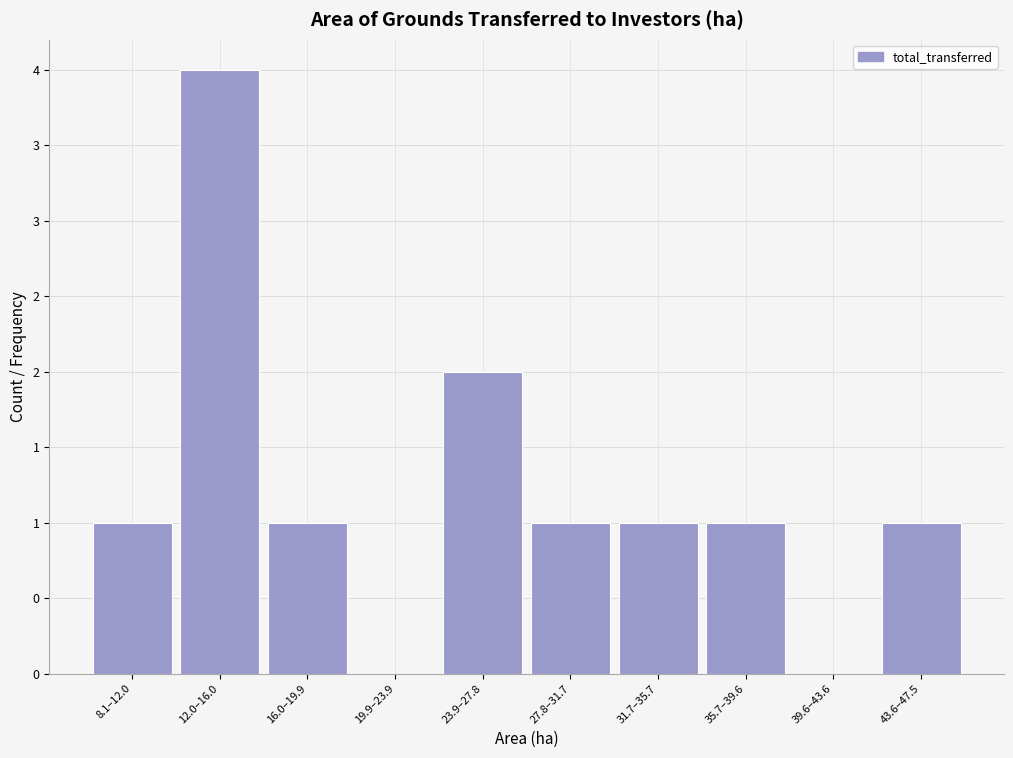

Are the bars horizontal?

No